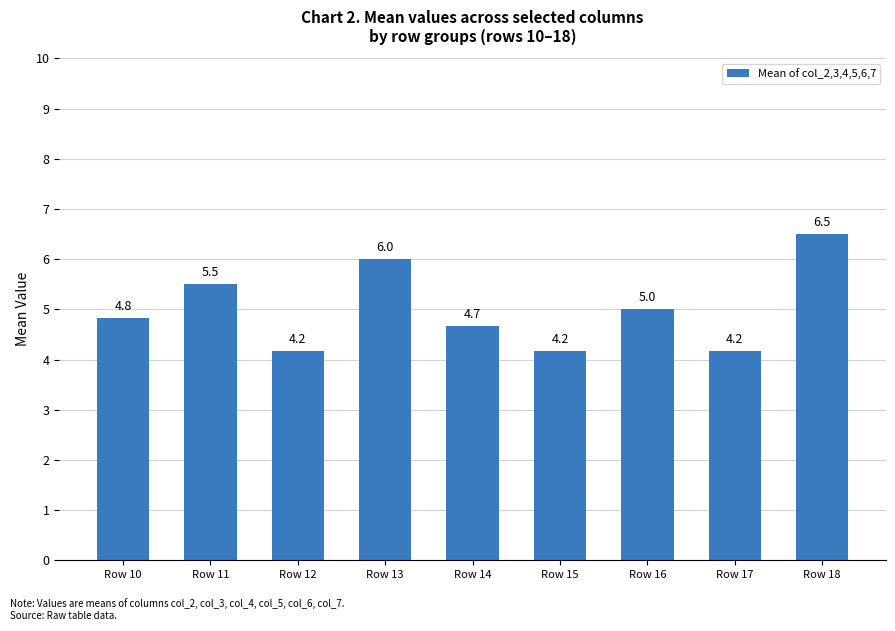

Read the value at Row 18.

6.5